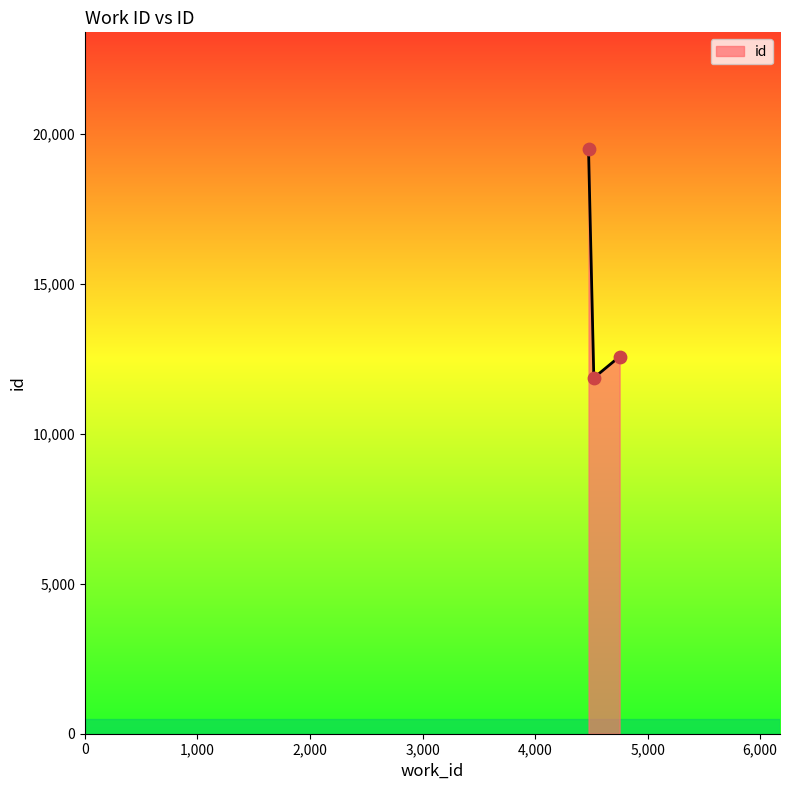

What is the average value?

14640